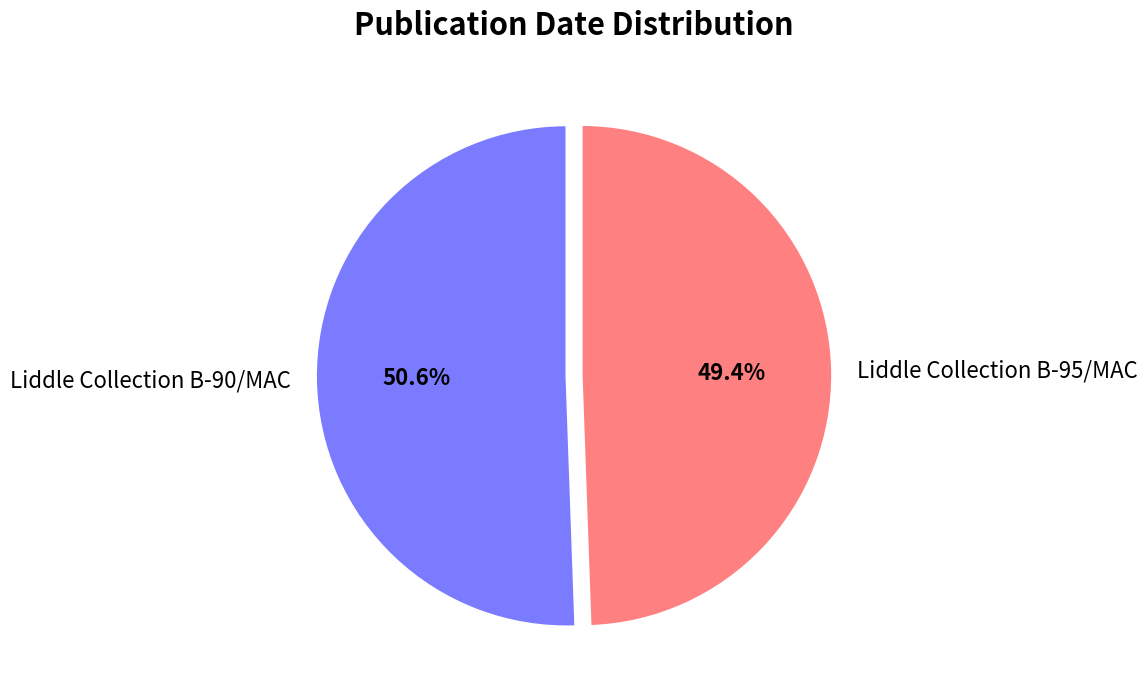

True or false: Liddle Collection B-95/MAC accounts for 49% of the total.

True